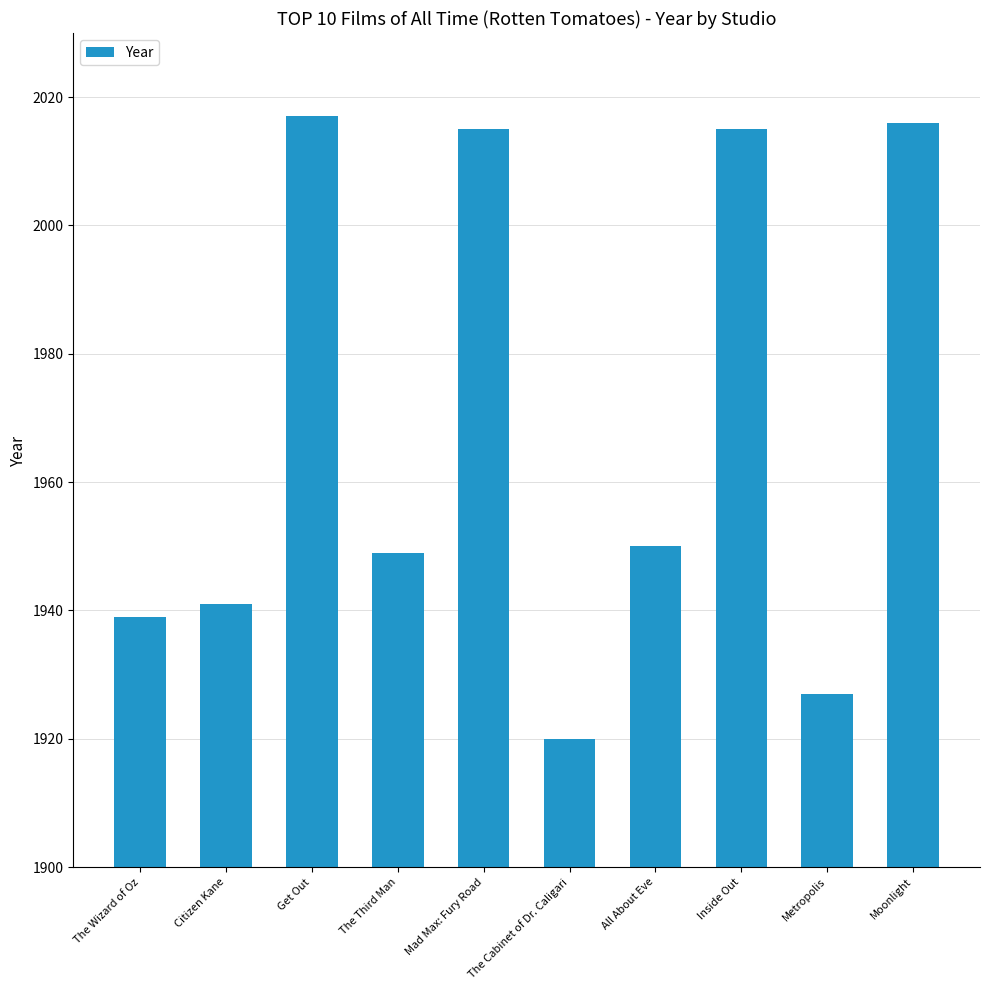

How many distinct data groups are displayed?

1